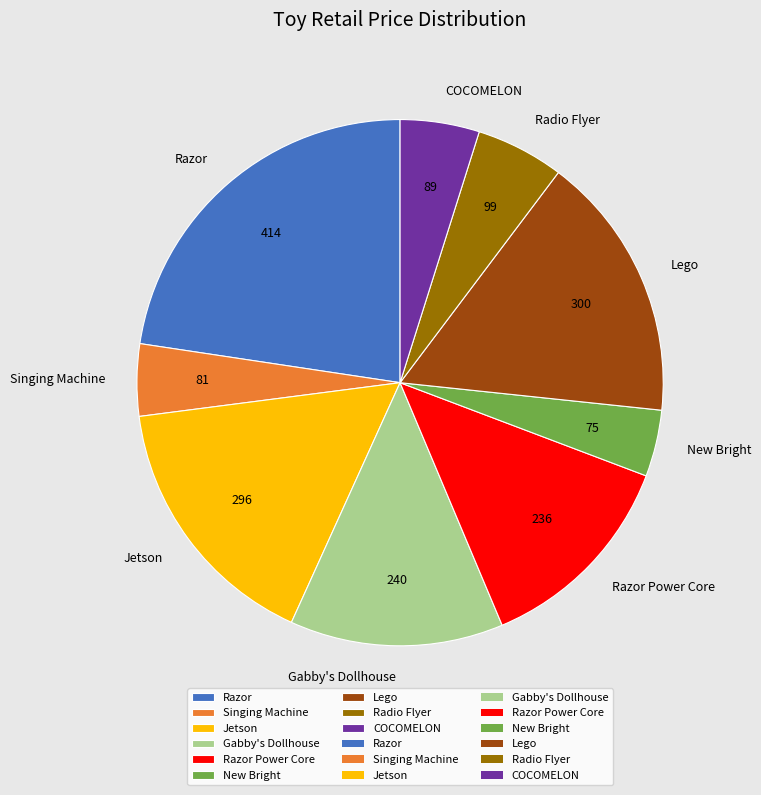

How many segments does this pie chart have?

9